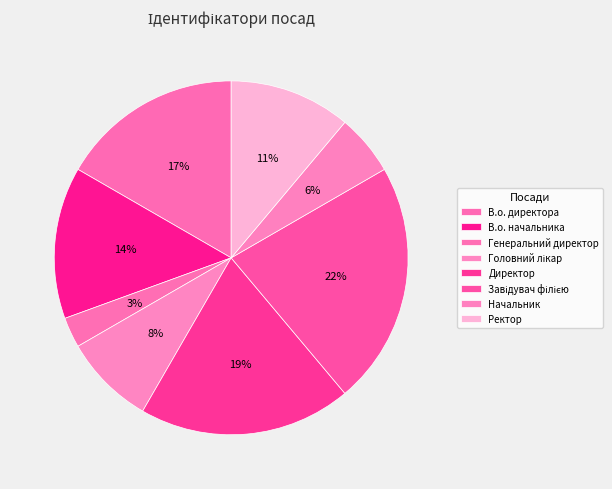

Does any single category account for the majority?

No